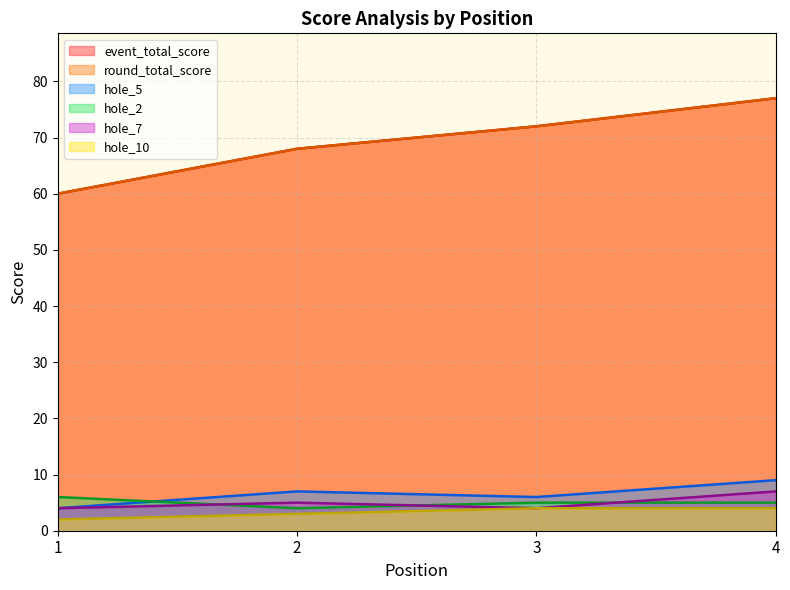

At how many categories does at least one series exceed 63?

3